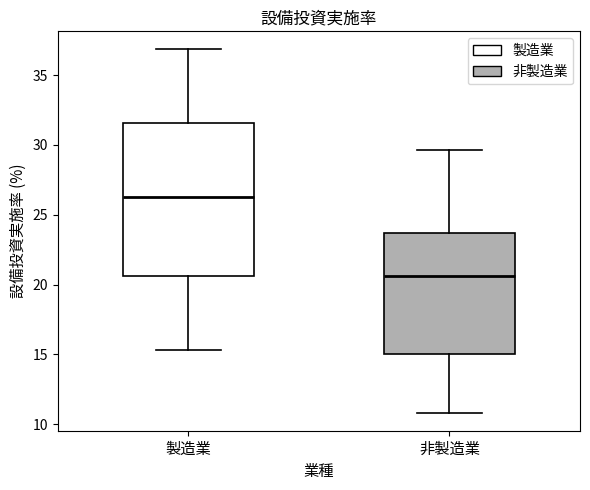

Reading left to right, read every box against the y-axis: the position of its median line, the range the box covers, and the ends of its whiskers. The values are not printed on the chart, so give them approximately, as read against the axis.

製造業: median 26.5, box 20.5 to 31.5, whiskers 15.5 to 37.0
非製造業: median 20.5, box 15.0 to 23.5, whiskers 11.0 to 29.5